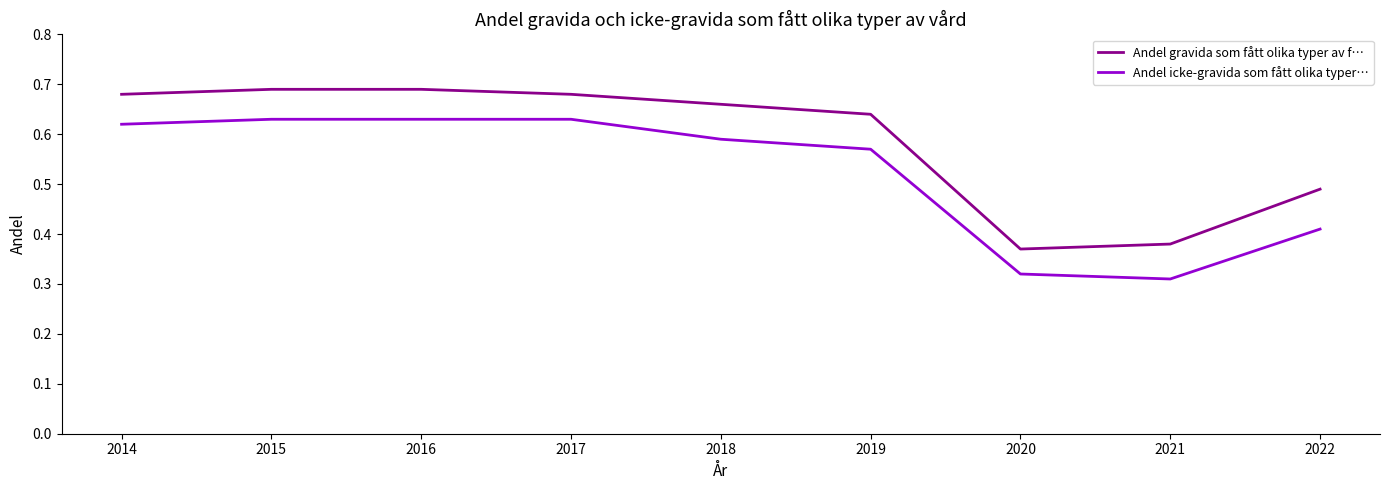

What is the sum of all Andel gravida som fått olika typer av f… values?

5.3